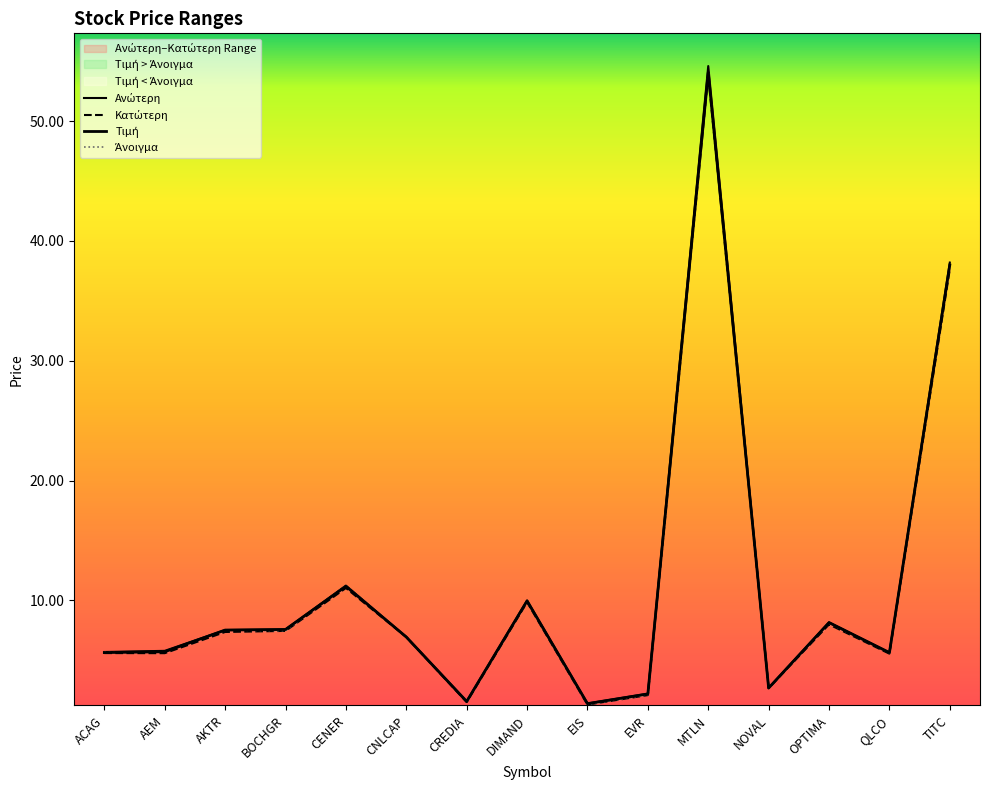

True or false: Άνοιγμα and Τιμή cross at least once.

True